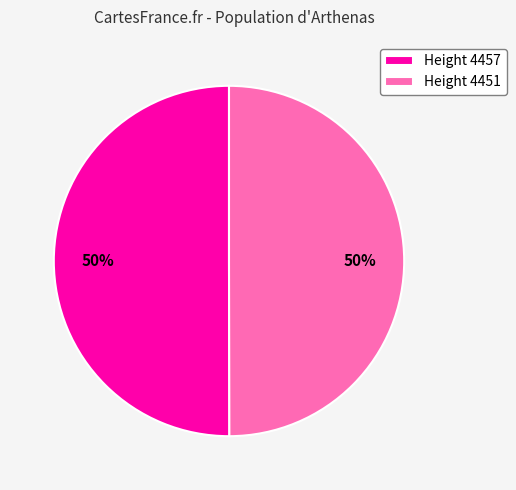

To the nearest percent, what is the average slice percentage?

50%